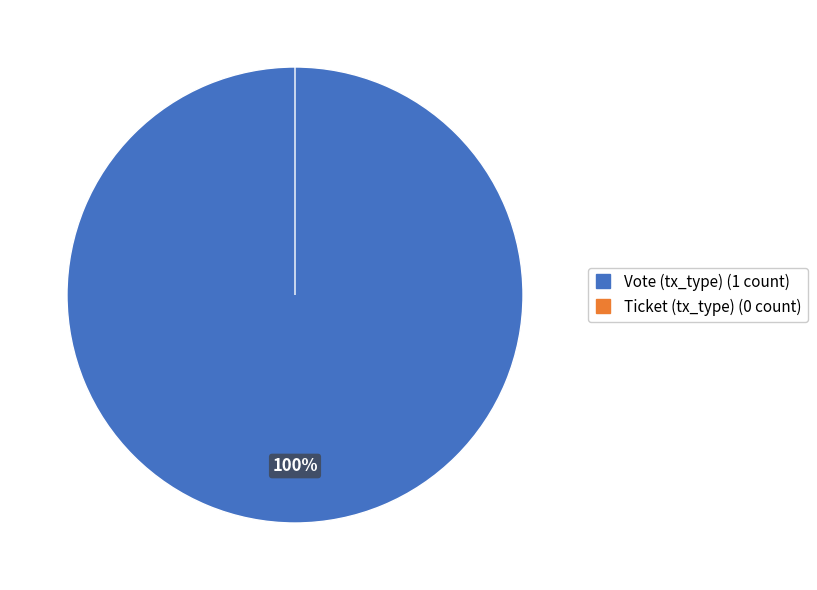

Rank the categories by value from highest to lowest.

Vote (tx_type), Ticket (tx_type)